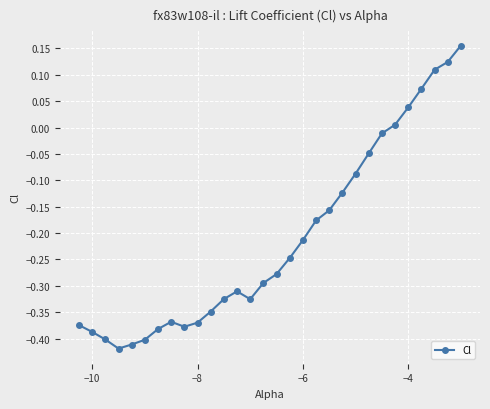

How many series are shown in this chart?

1